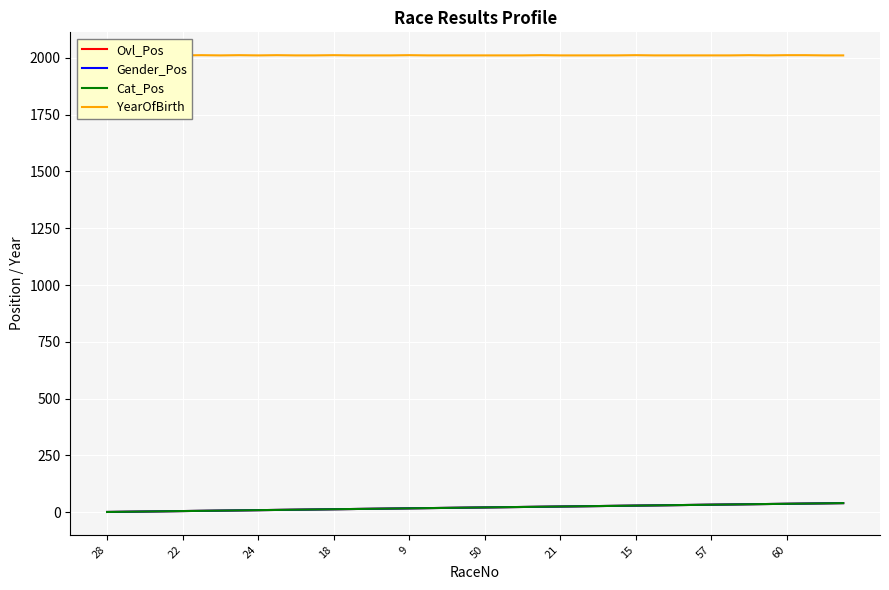

What is the total value across all series at 60?

2042